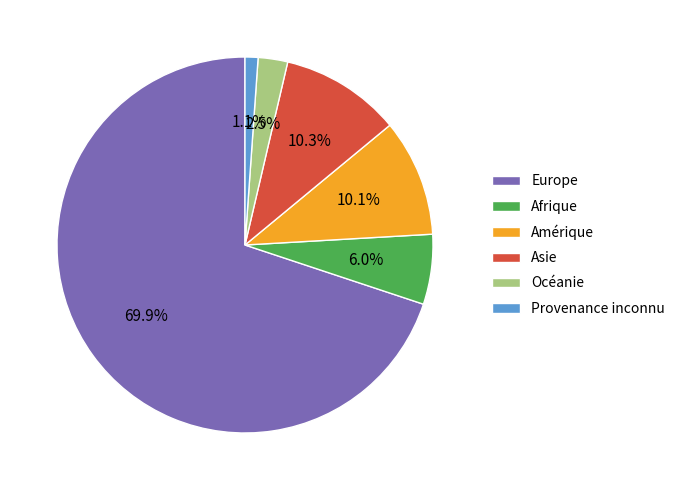

Between Asie and Provenance inconnu, which is larger?

Asie